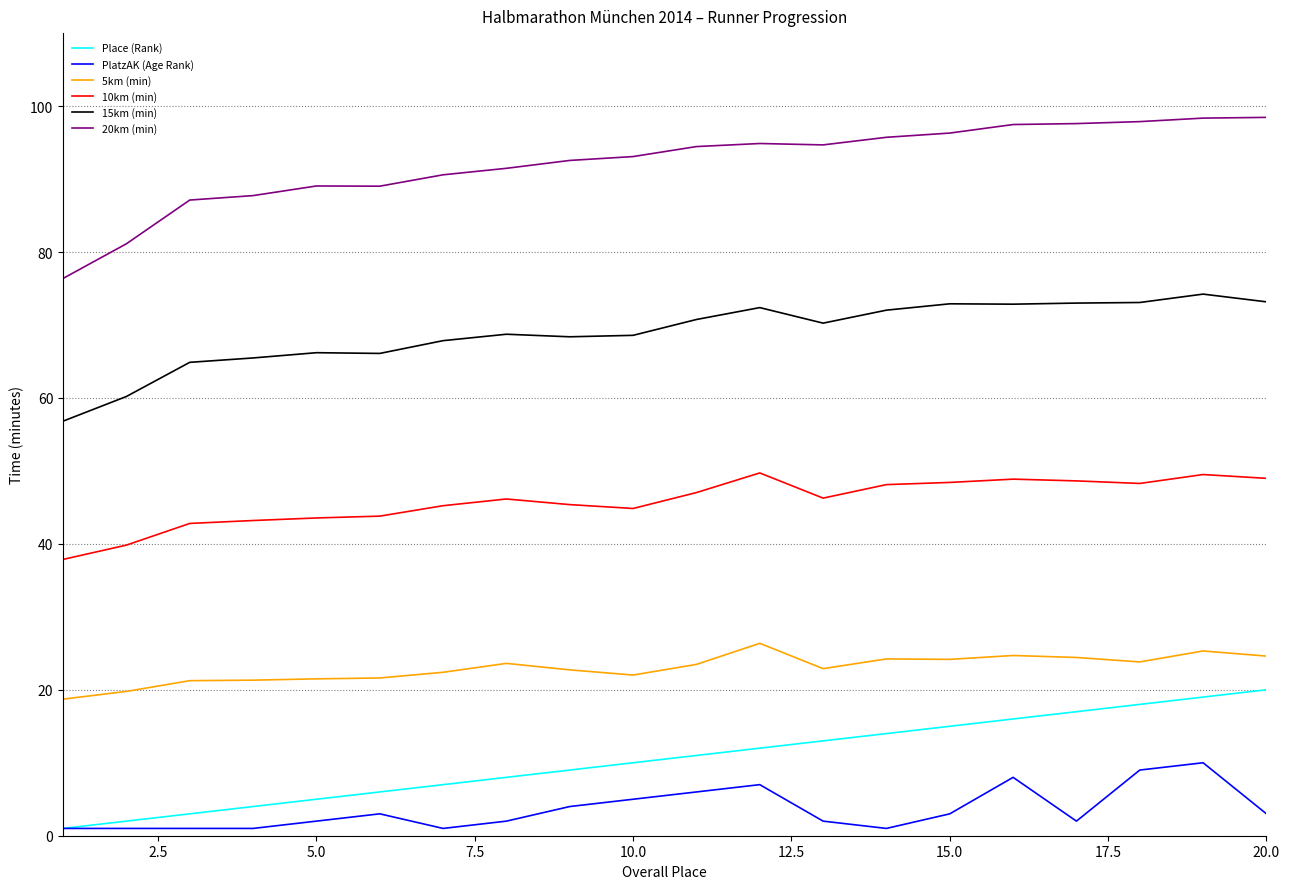

Which series has the largest range (max minus min)?

20km (min)